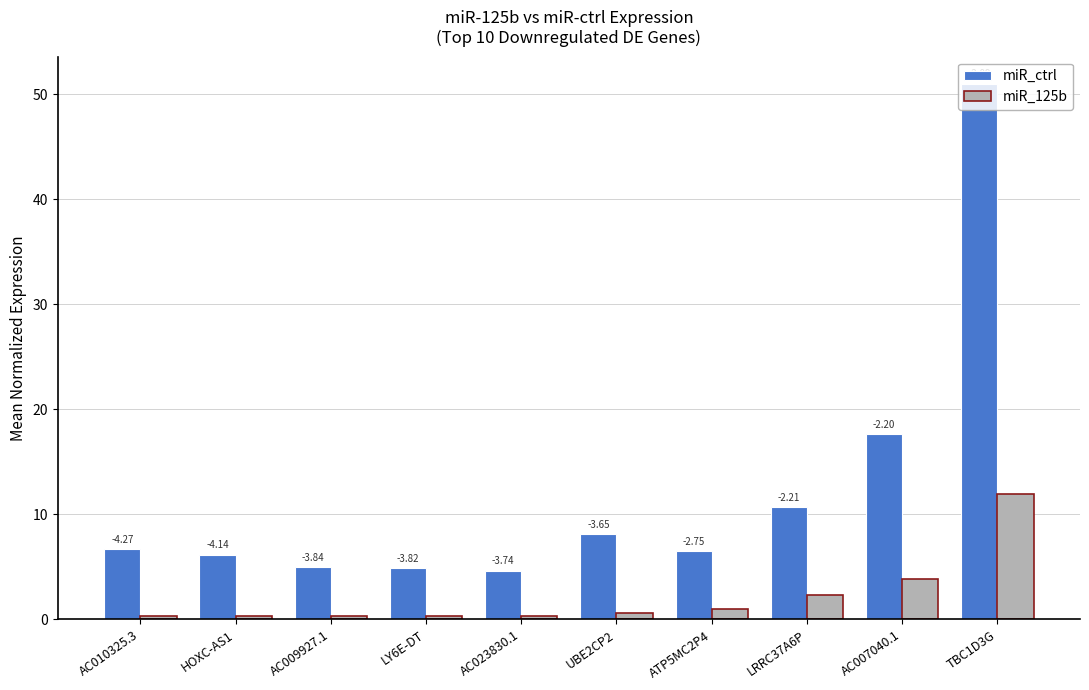

What are all the series names shown in the legend?

miR_ctrl, miR_125b